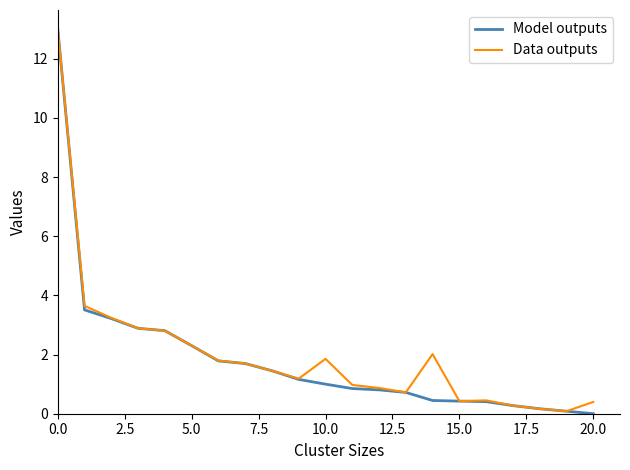

What is the maximum value shown in the chart?

13.0